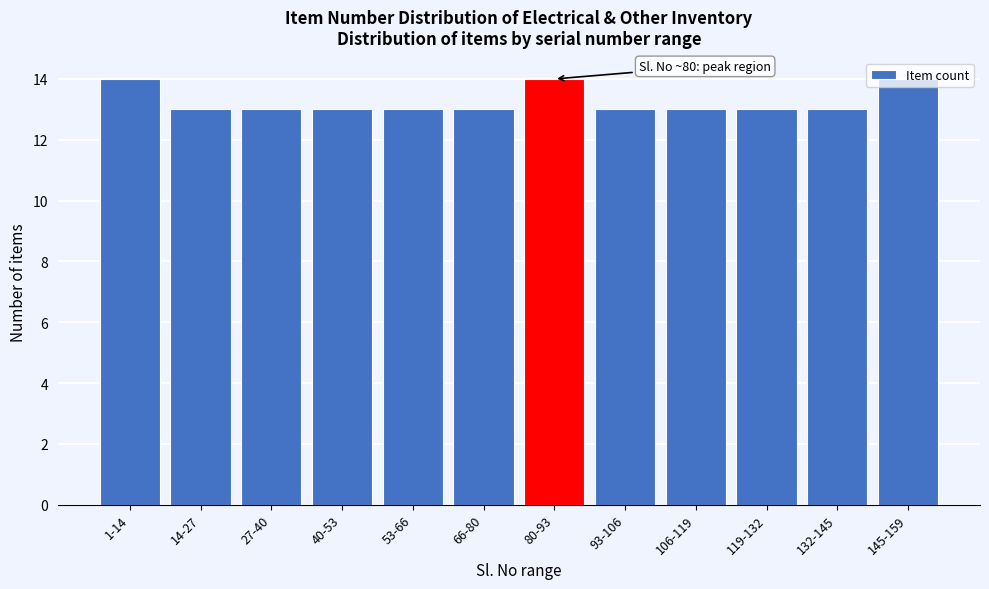

What is the label of the 6th bar from the left?

66-80